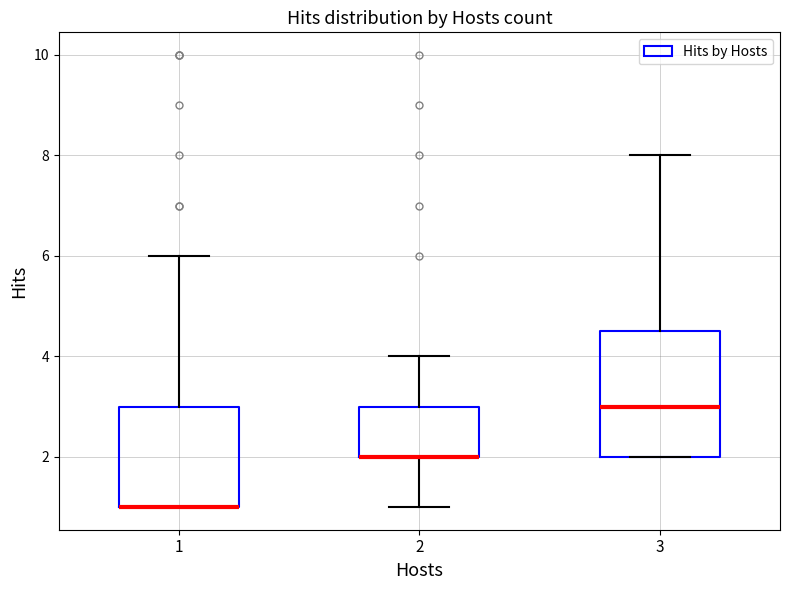

Reading left to right, read every box against the y-axis: the position of its median line, the range the box covers, and the ends of its whiskers. The values are not printed on the chart, so give them approximately, as read against the axis.

1: median 1.0 (drawn on the box's lower edge), box 1.0 to 3.0, whiskers 1.0 to 6.0
2: median 2.0 (drawn on the box's lower edge), box 2.0 to 3.0, whiskers 1.0 to 4.0
3: median 3.0, box 2.0 to 4.6, whiskers 2.0 to 8.0